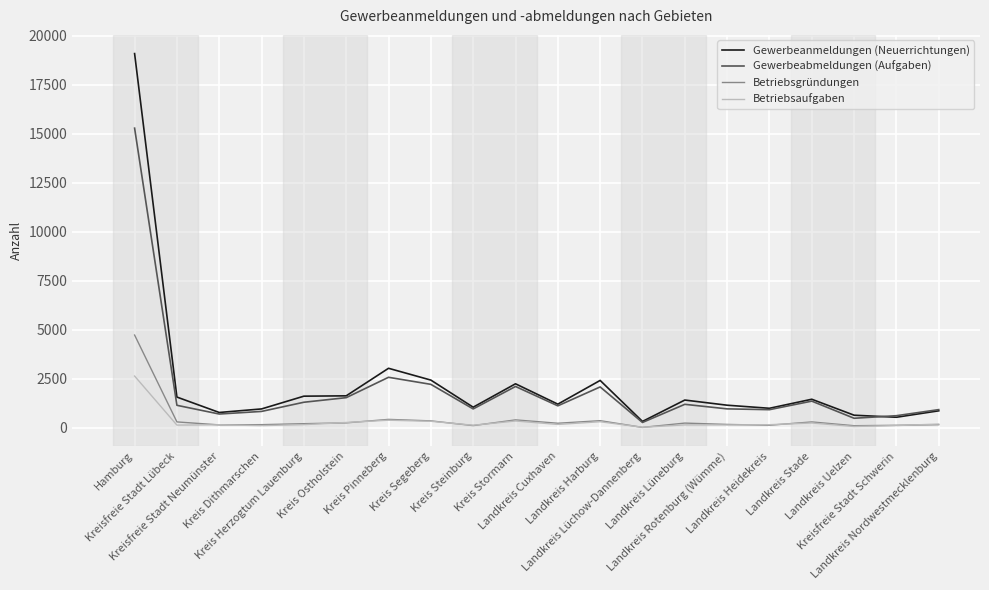

What are all the series names shown in the legend?

Gewerbeanmeldungen (Neuerrichtungen), Gewerbeabmeldungen (Aufgaben), Betriebsgründungen, Betriebsaufgaben